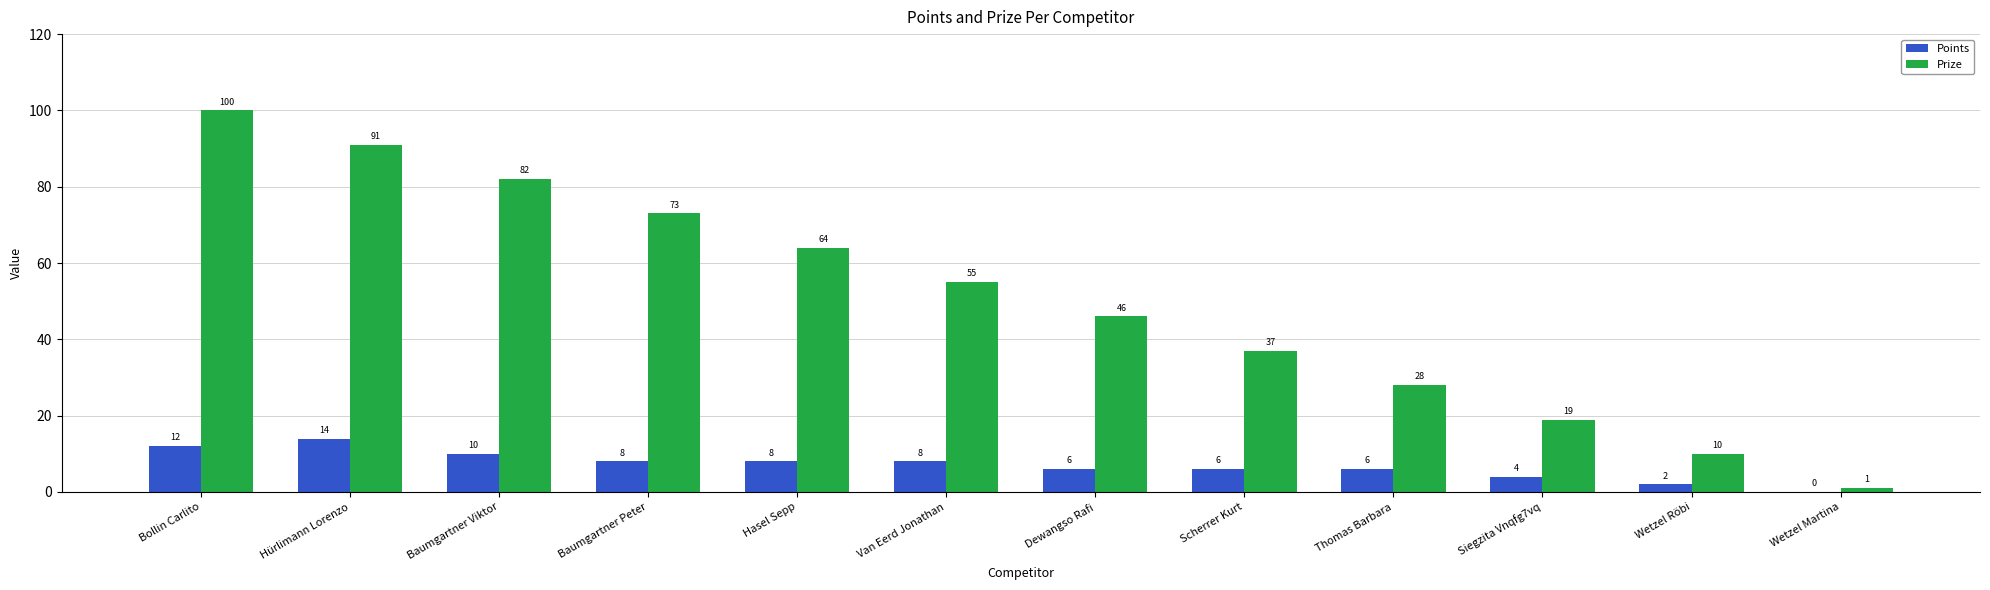

Count the number of data series in this chart.

2